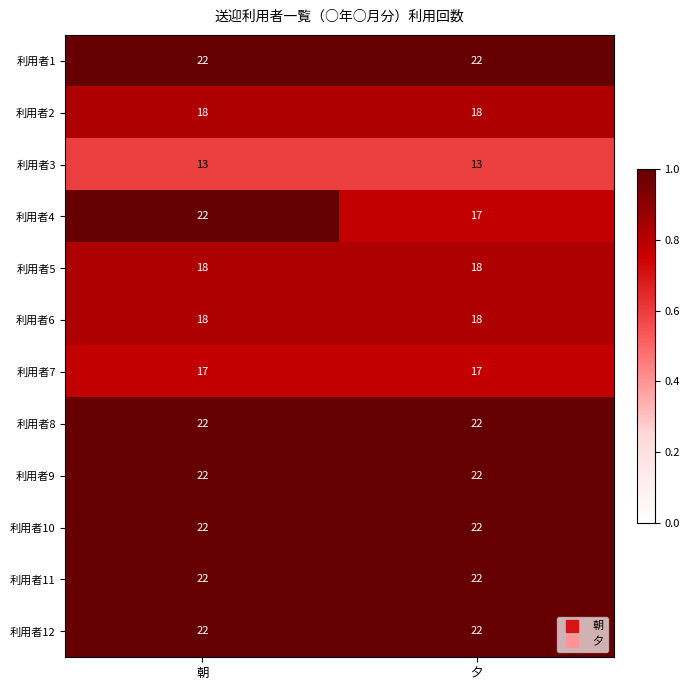

What is the total value across all series at 夕?

233